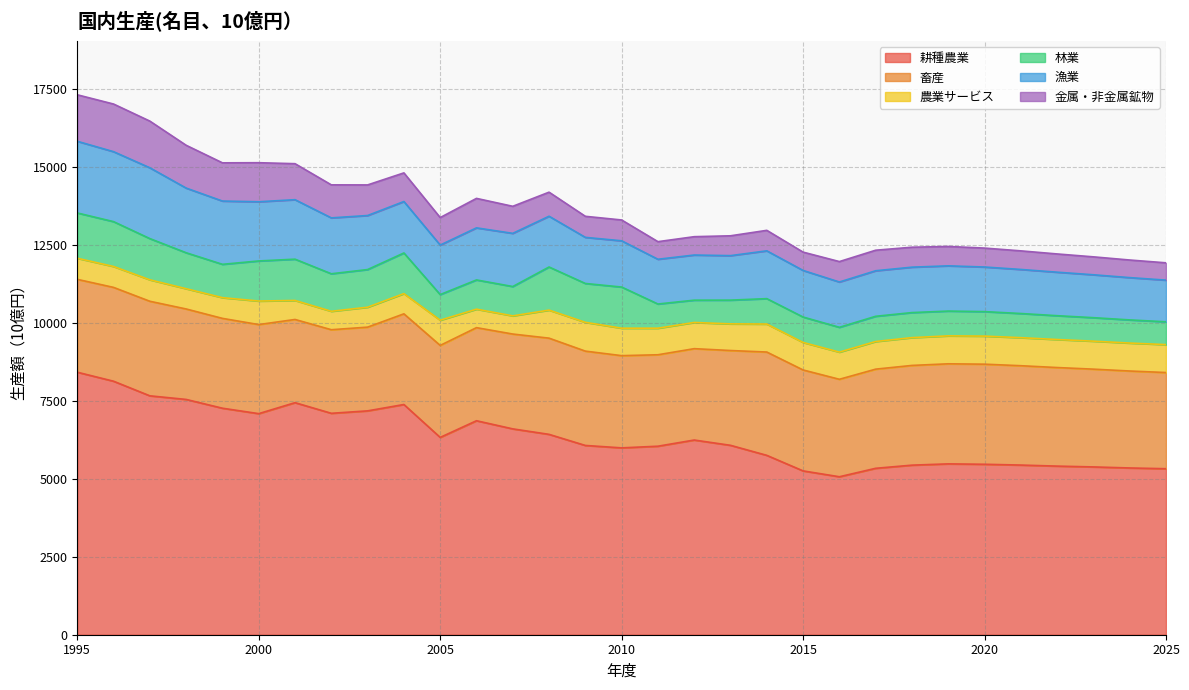

Which series has the largest total across all categories?

耕種農業